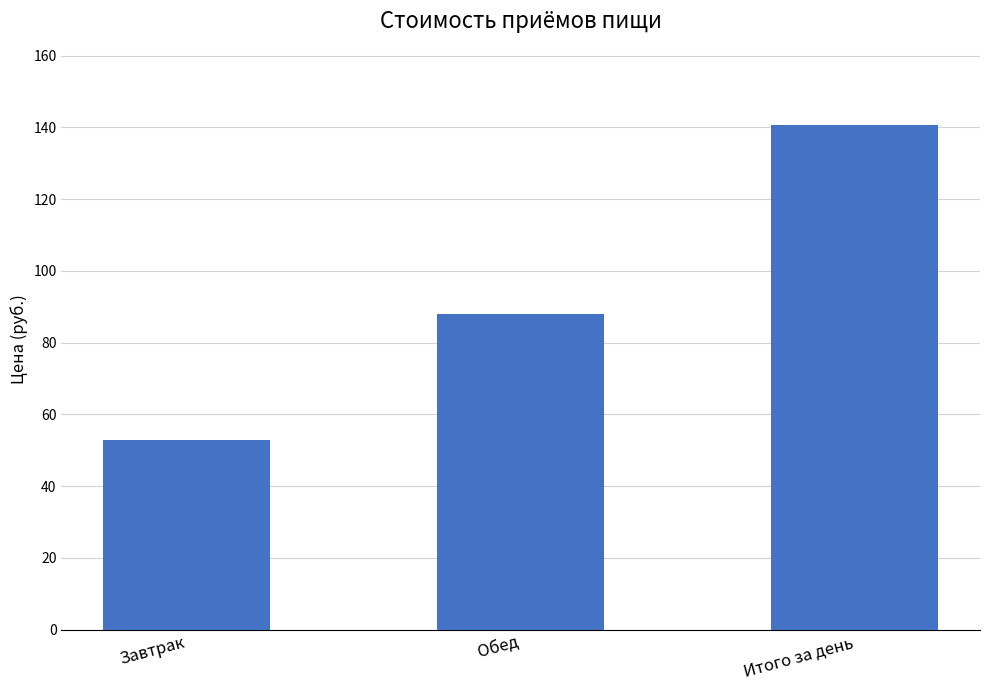

What is the ratio of the value at Обед to the value at Итого за день?

0.6